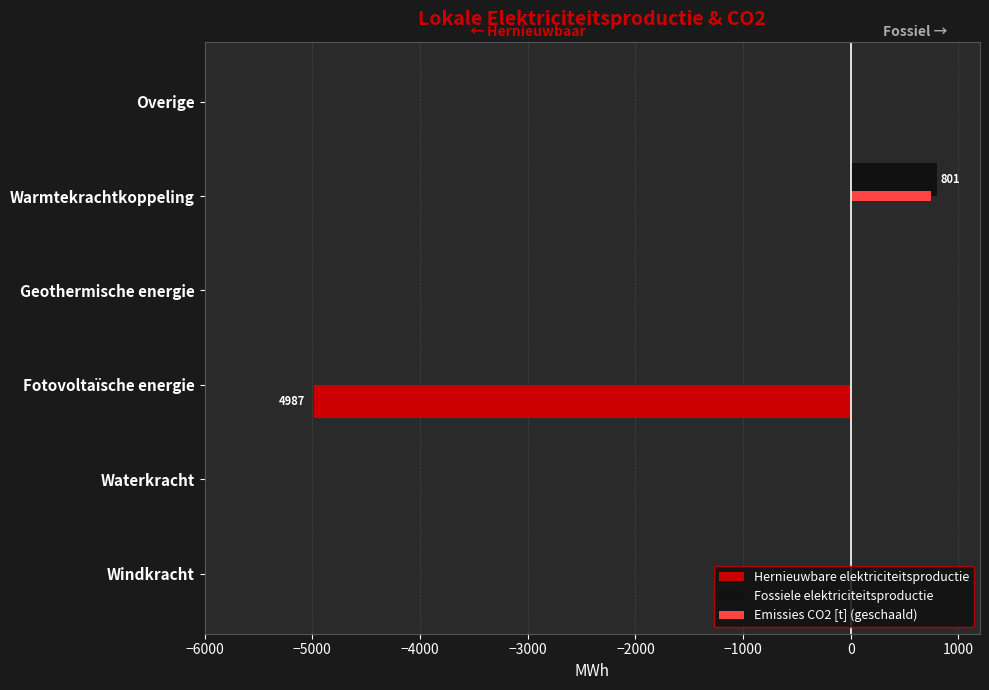

What is the sum of all Fossiele elektriciteitsproductie values?

801.0